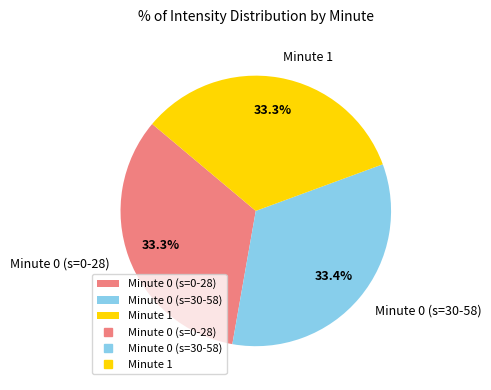

What is the total percentage of Minute 1 and Minute 0 (s=30-58)?

66.7%